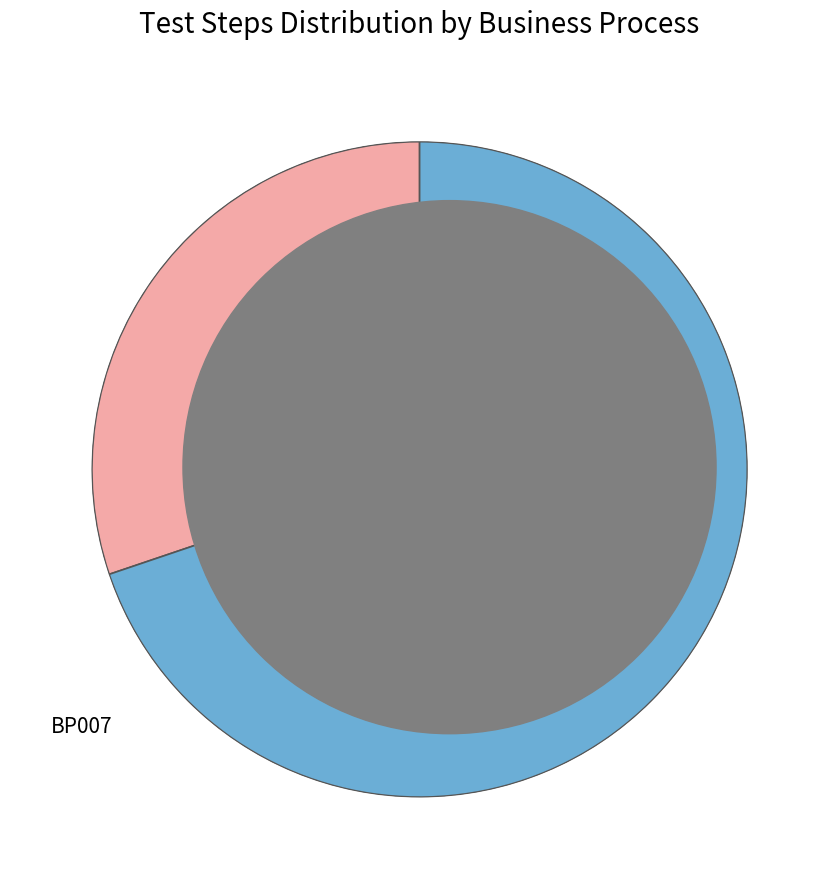

How many slices are in this pie chart?

2